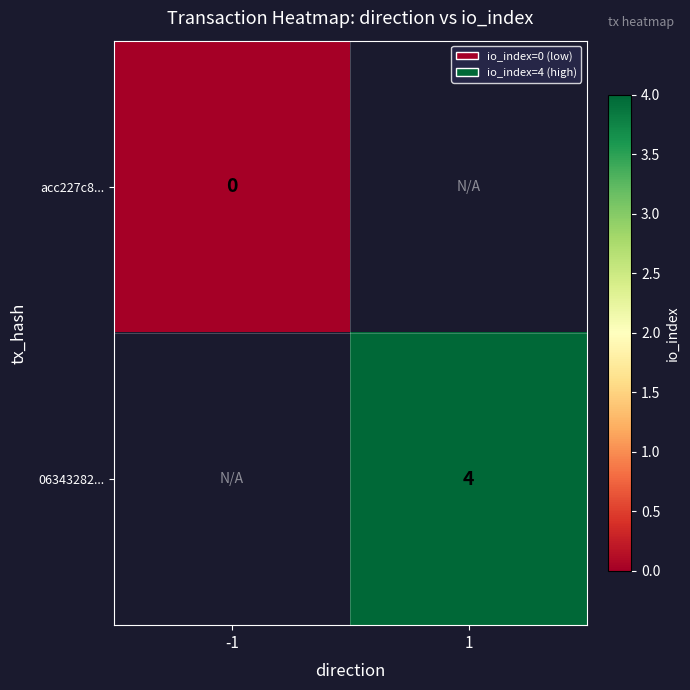

The 06343282... series shows 4 at 1. True or false?

True